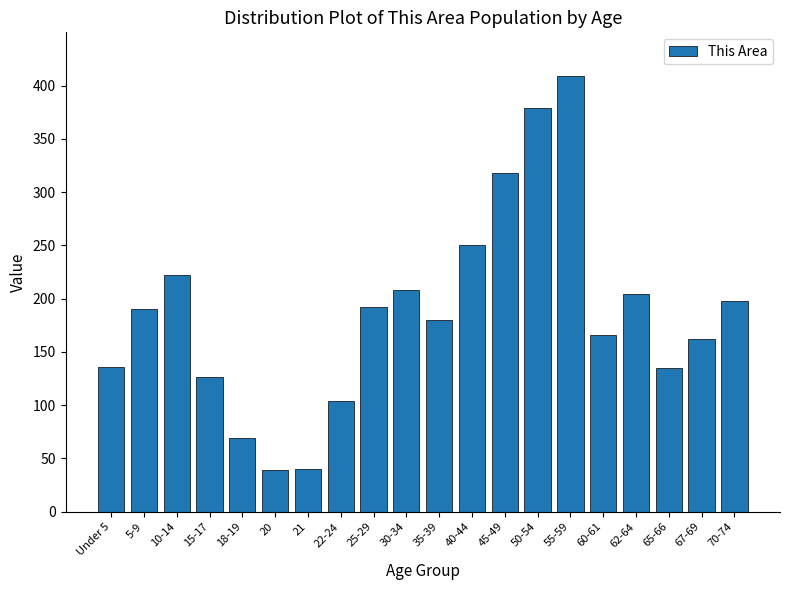

What is the change in value from 50-54 to 70-74?

-181